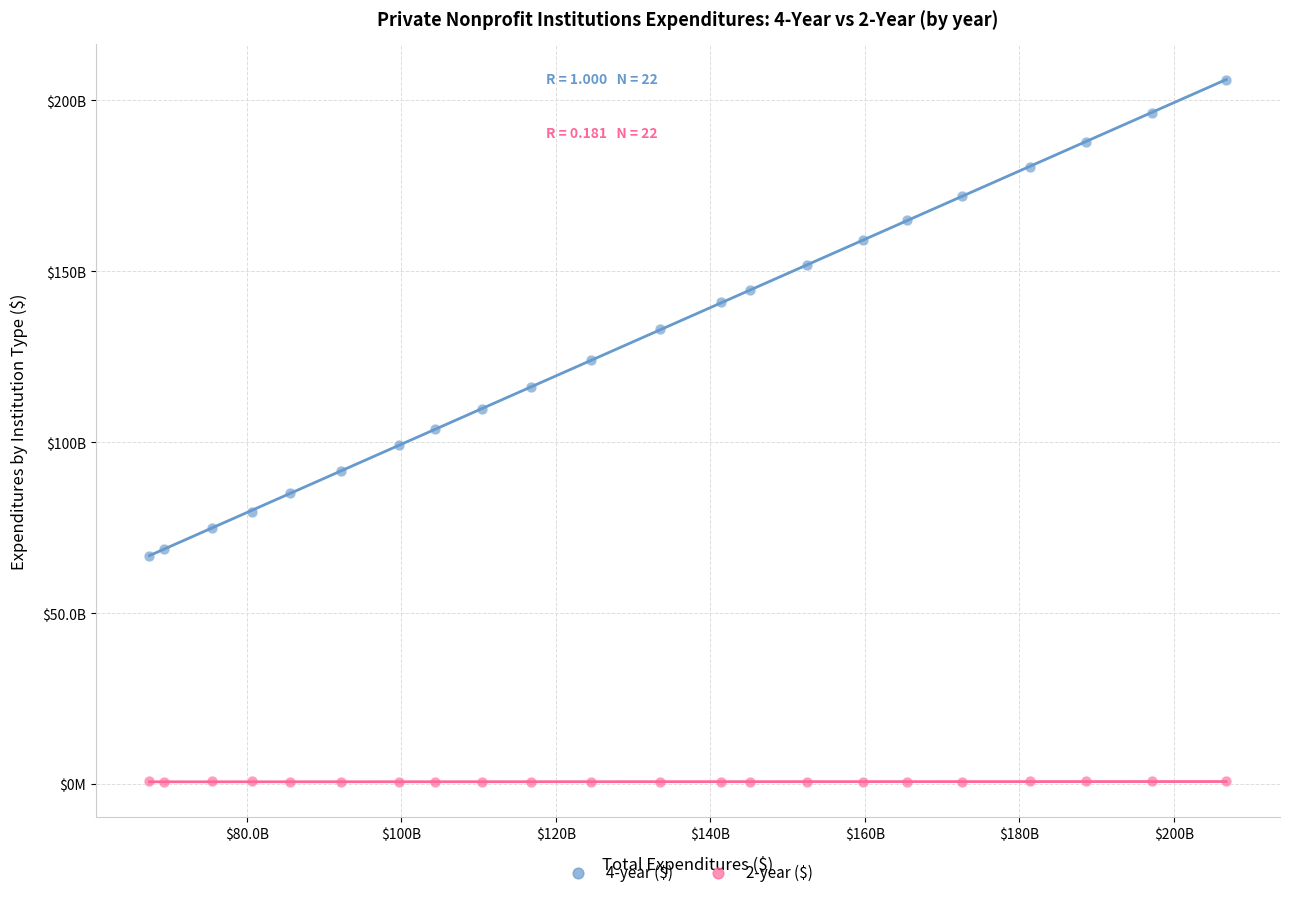

What are all the series names shown in the legend?

4-year ($), 2-year ($)